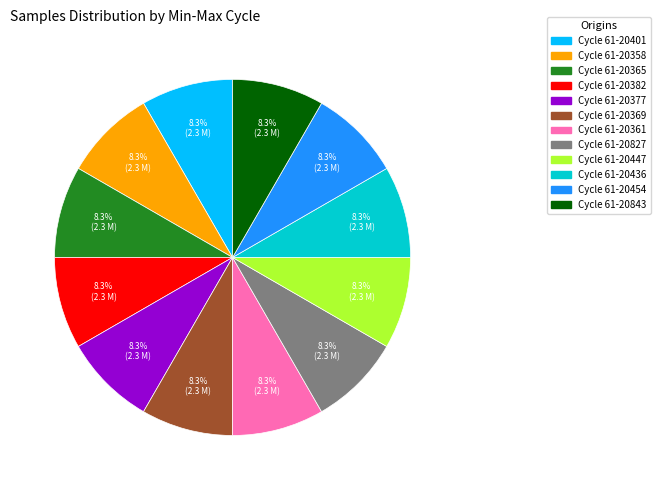

Is there any slice that represents more than half of the pie?

No